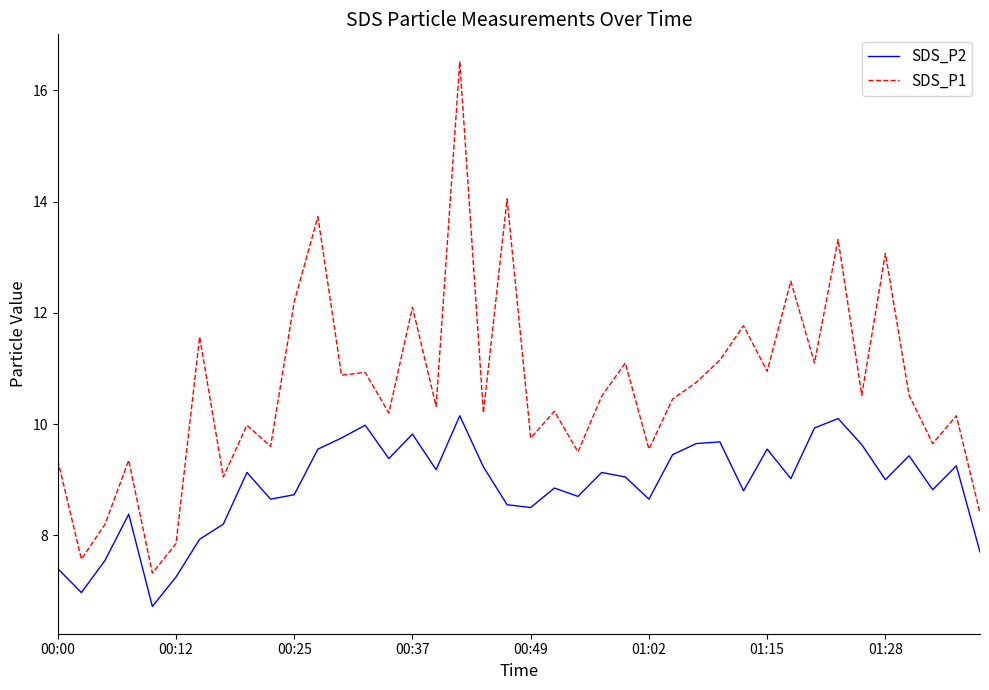

What is the difference between the maximum and minimum values in the SDS_P1 series?

9.2